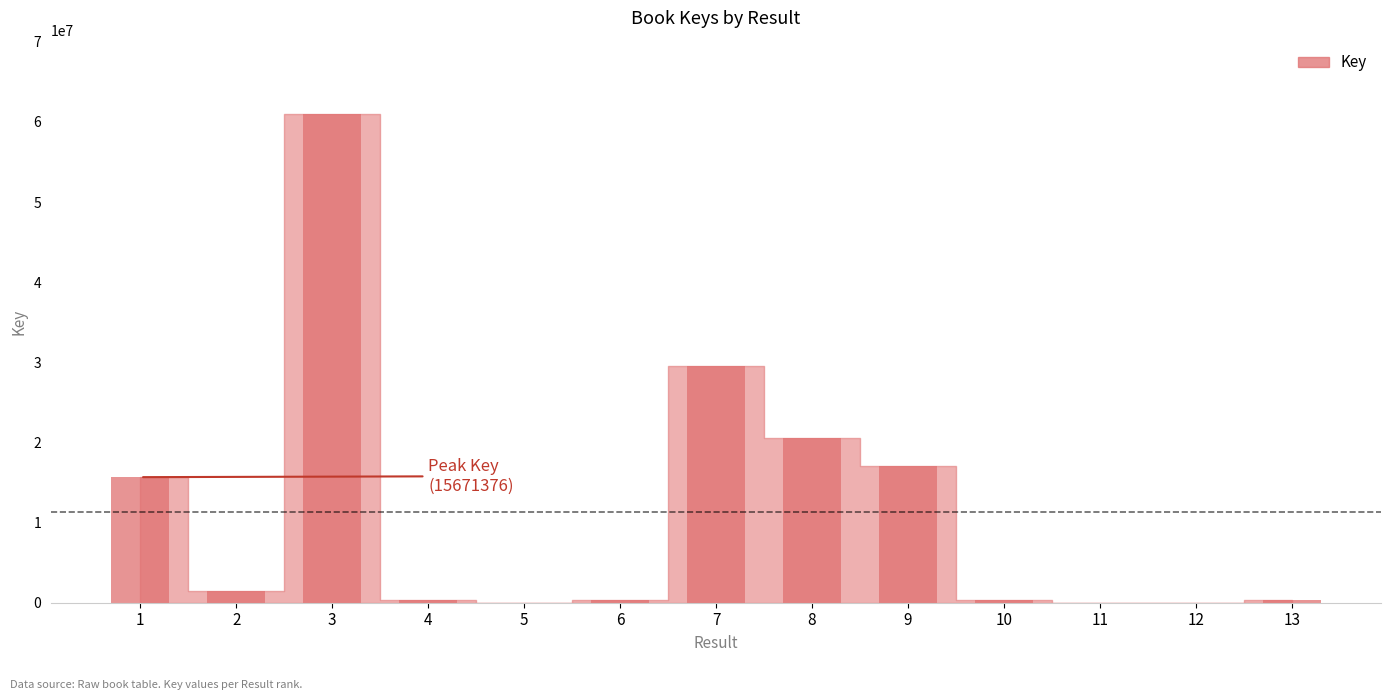

What is the sum of the values at 1 and 11?

15678903